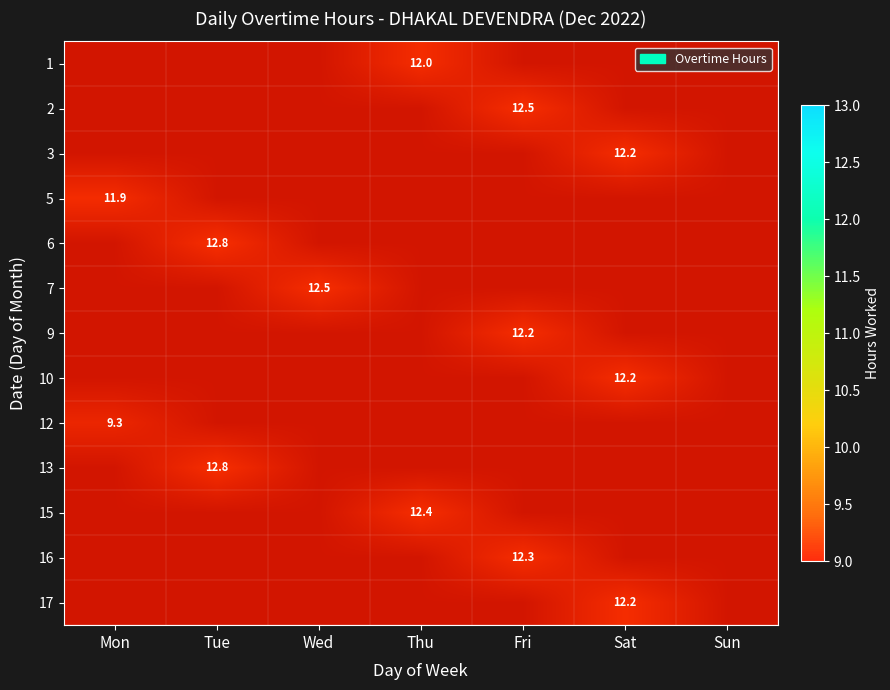

List the labels in order of 6 value, largest first.

Mon, Tue, Wed, Thu, Fri, Sat, Sun